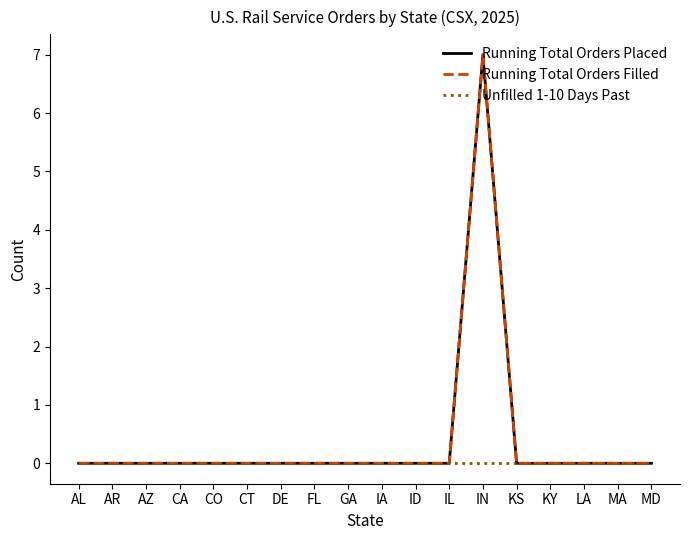

What is the difference between the maximum and second lowest values in the Running Total Orders Filled series?

7